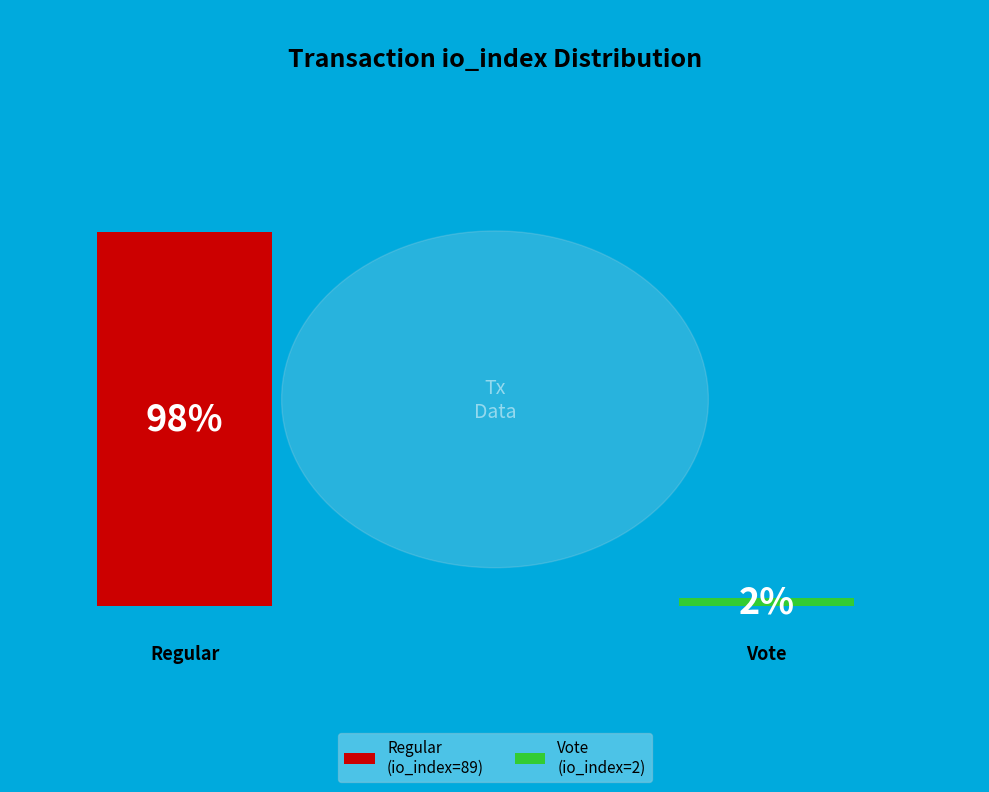

How many slices are in this pie chart?

2